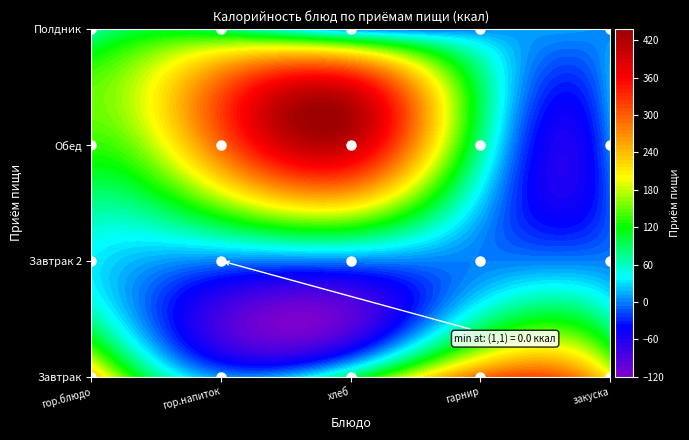

Which series has the largest total across all categories?

Обед